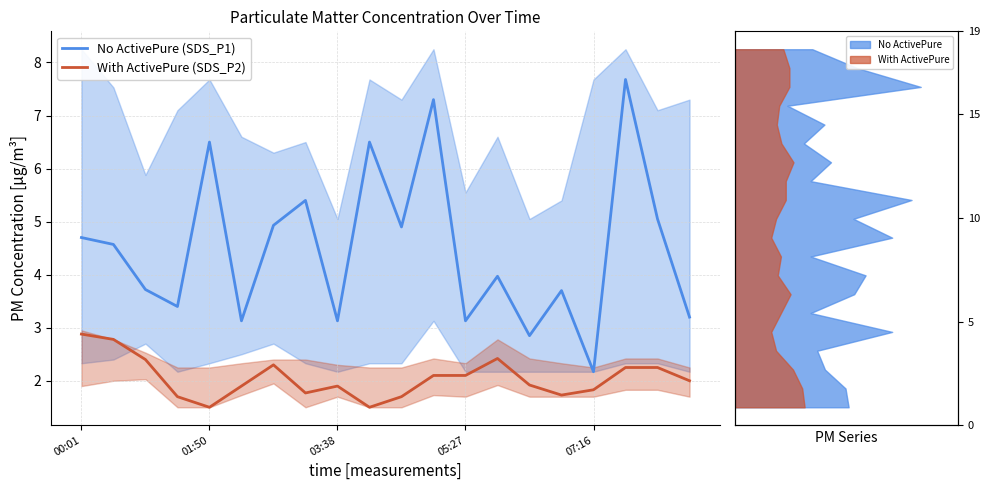

True or false: No ActivePure (SDS_P1) has a value of 7.0 at 13.

False